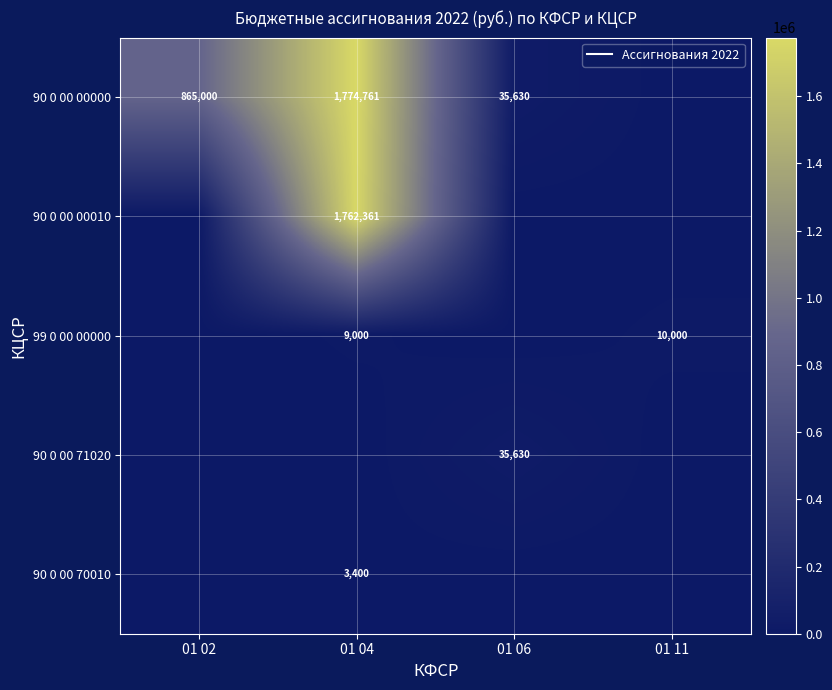

What is the difference between the maximum and second lowest values in the 90 0 00 00000 series?

1739131.2